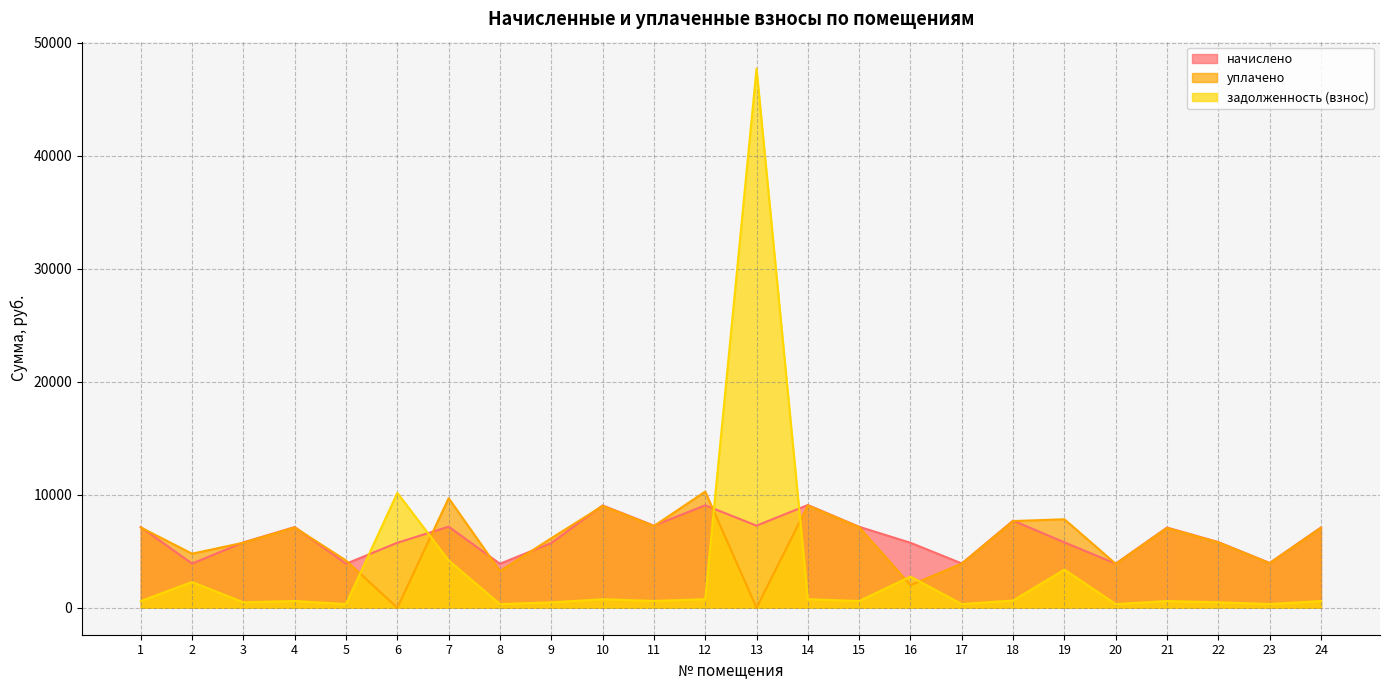

Does the chart have visible grid lines?

Yes